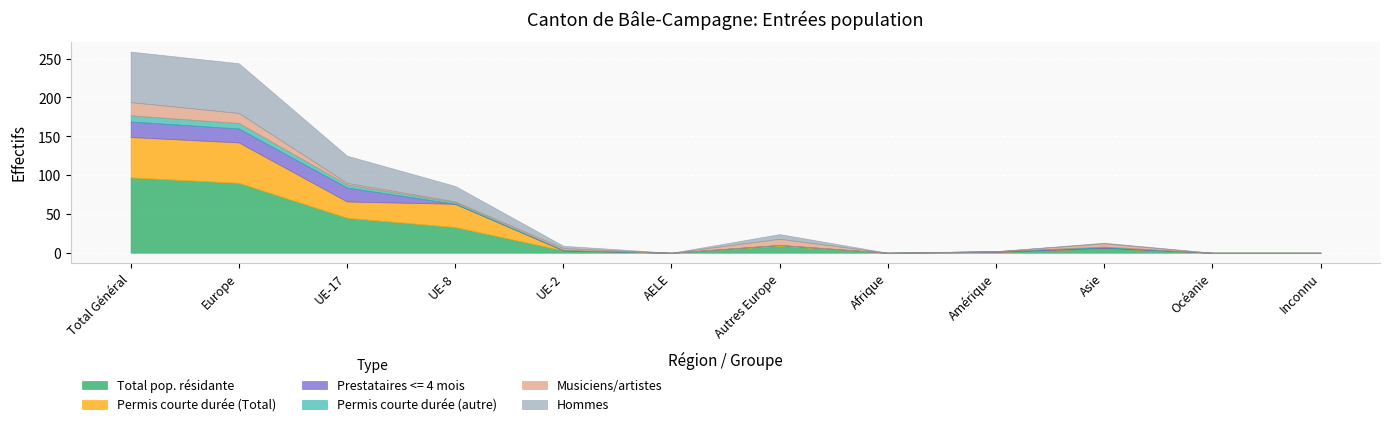

At which category is the sum across all series the highest?

Total Général